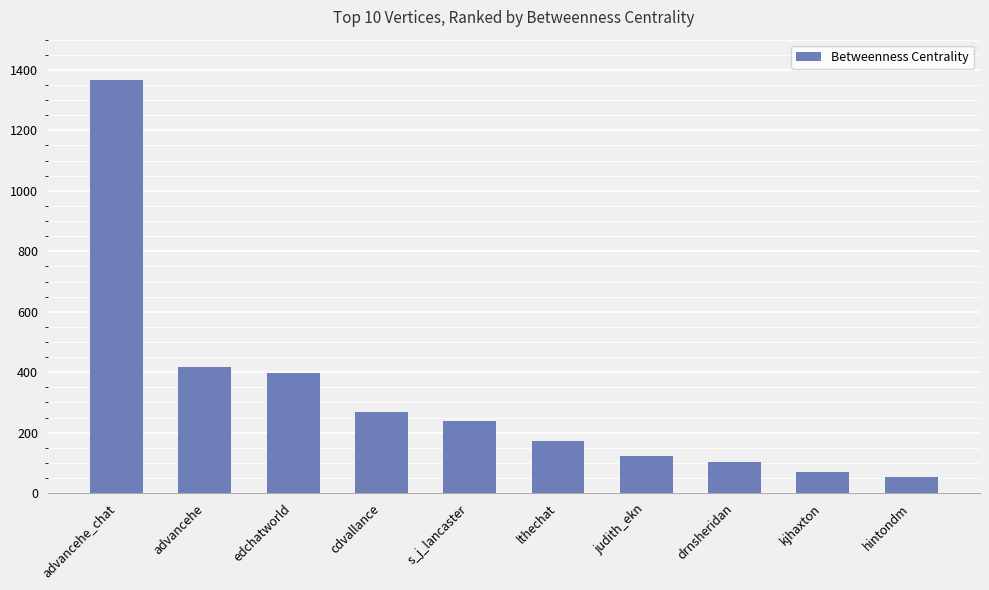

Which has a higher value, kjhaxton or edchatworld?

edchatworld